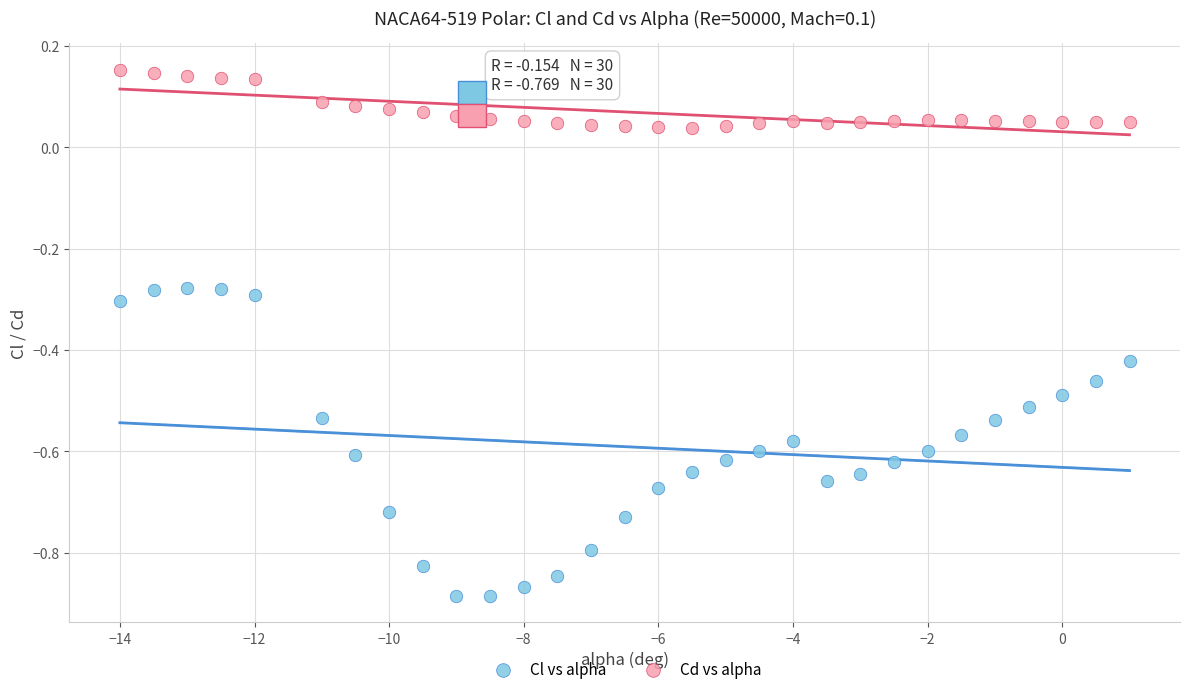

What is the X range (max minus min) for the scatter plot?

15.0